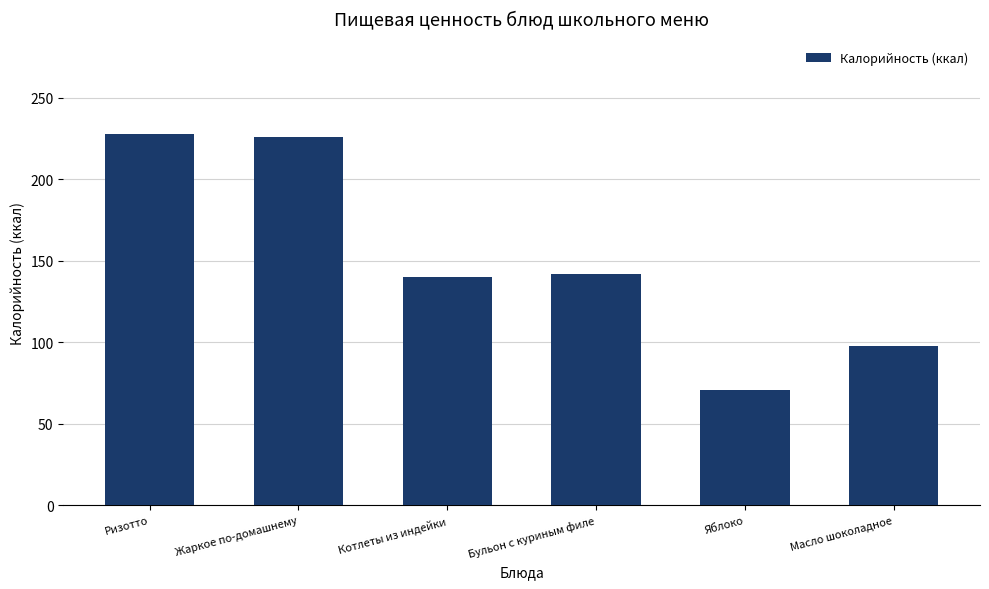

Are the bars grouped side by side (vs. stacked)?

No